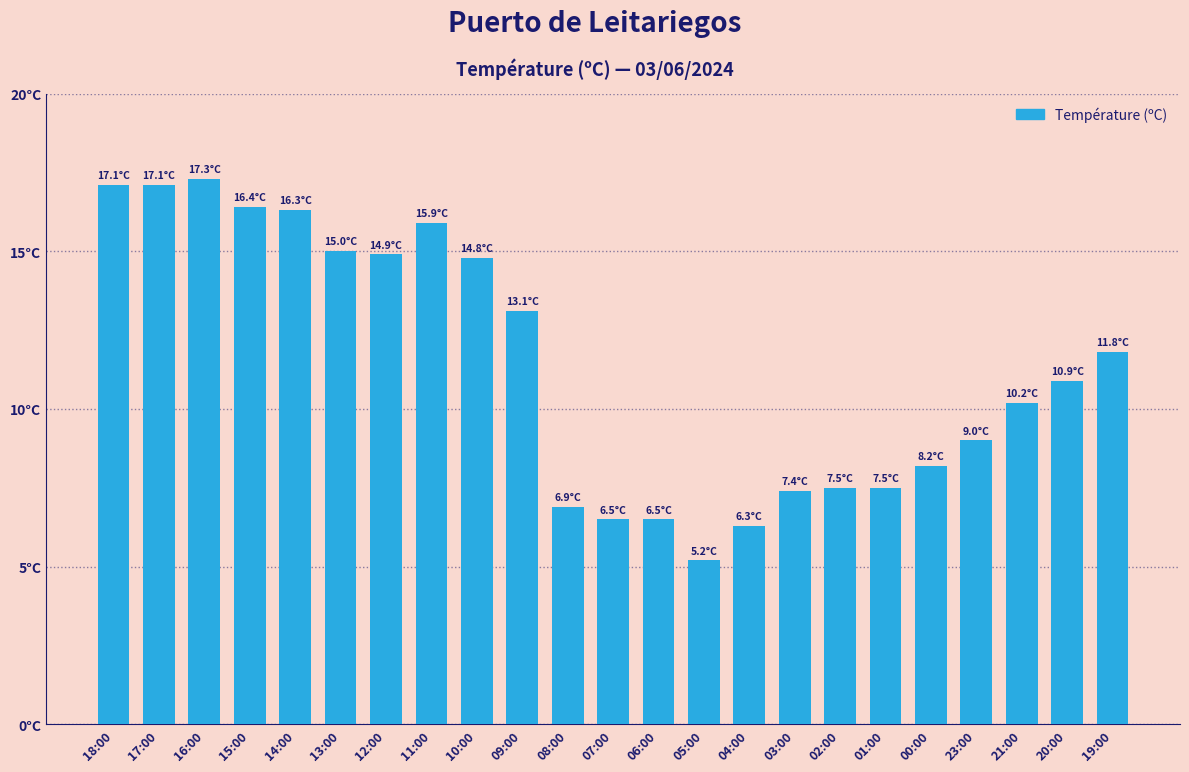

Does the chart contain any negative values?

No